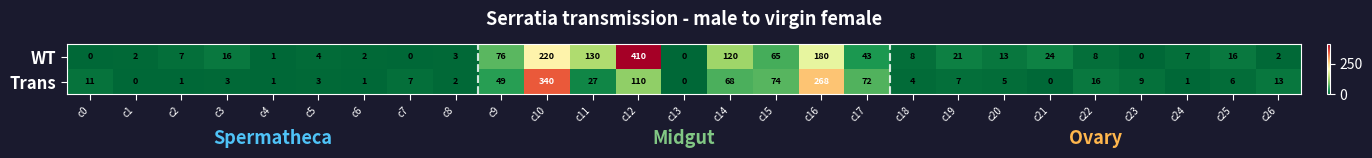

What is the difference between the second highest and second lowest values in the WT series?

220